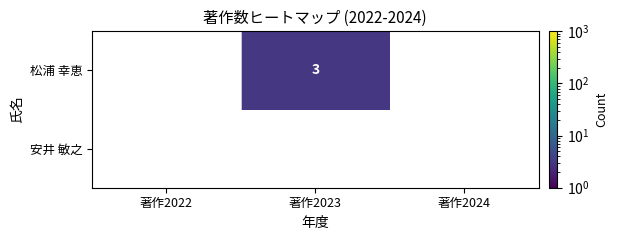

The value of 松浦 幸恵 at 著作2023 is 5. True or false?

False